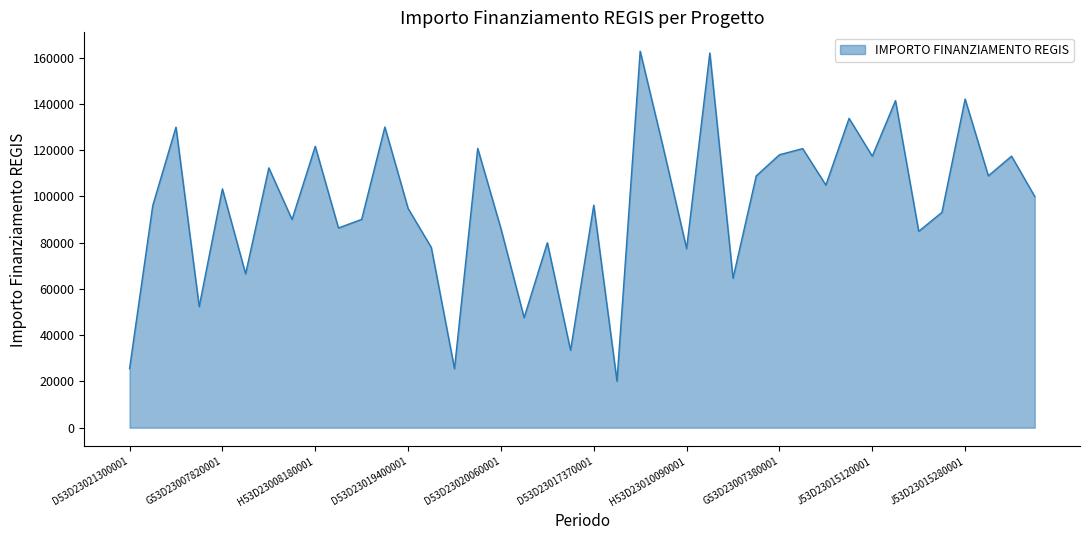

What is the minimum value shown in the chart?

20115